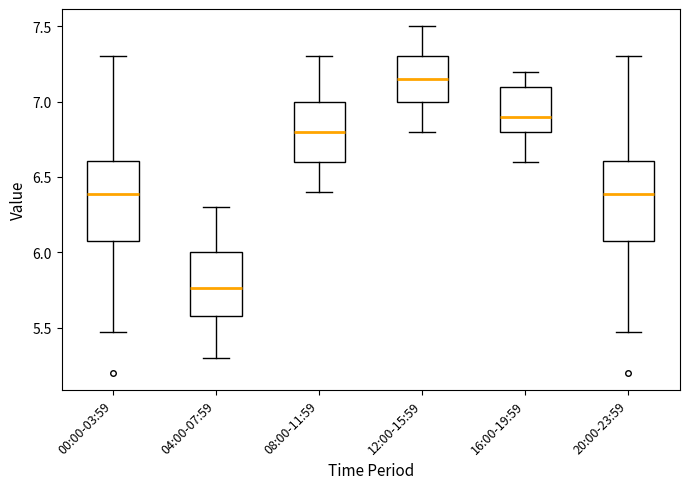

Where is the lower edge of the box for 00:00-03:59 on the y-axis? The values are not printed on the chart, so give them approximately, as read against the axis.

6.10